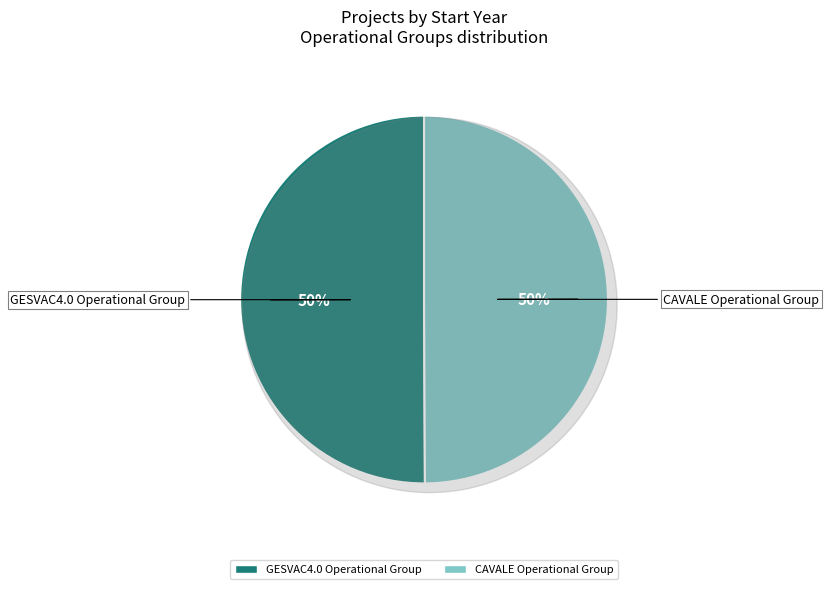

To the nearest percent, what percentage of the pie is GESVAC4.0 Operational Group?

50%